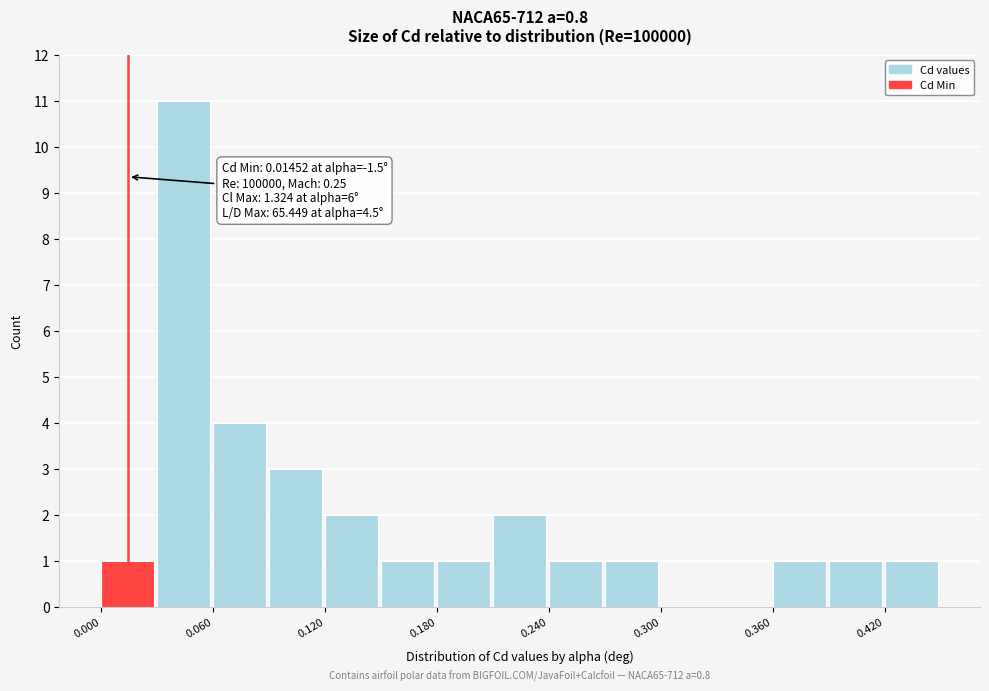

Around what value on the x-axis is the tallest bar? Give the approximate position of its centre, as read against the axis.

0.04